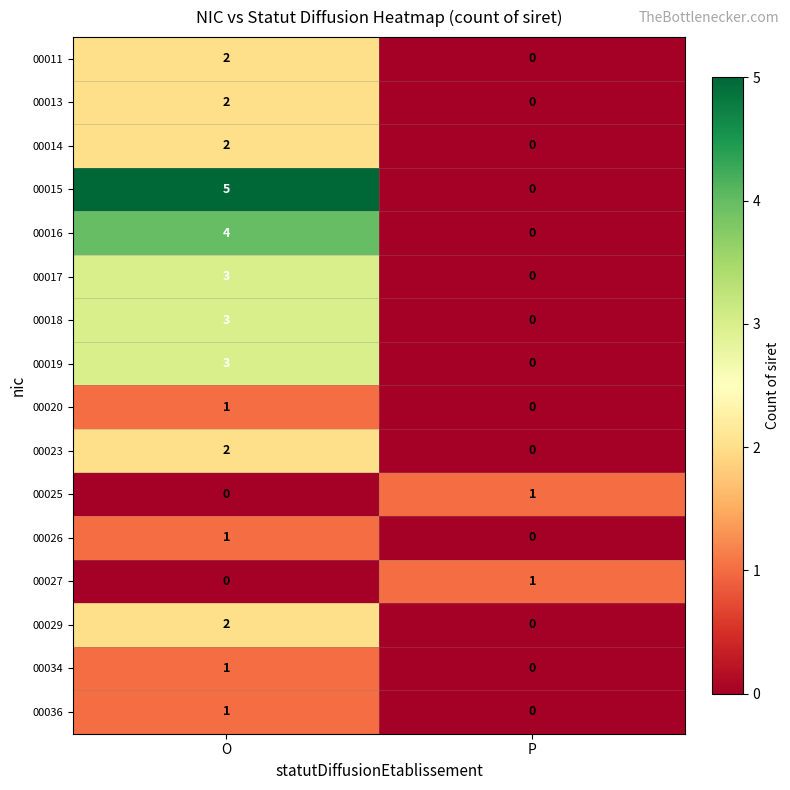

Which category has the highest value across all series?

O